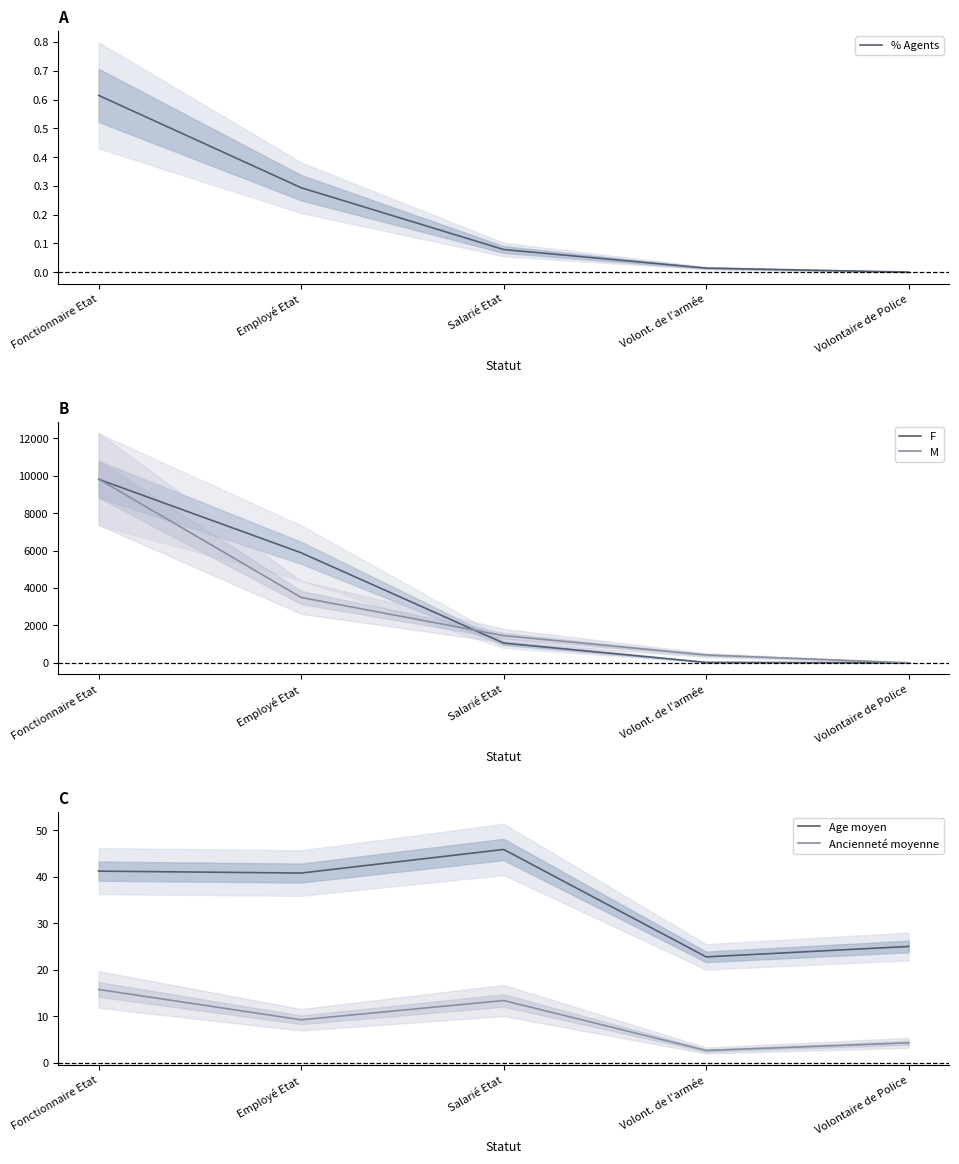

How many data points in M are less than 1452?

2